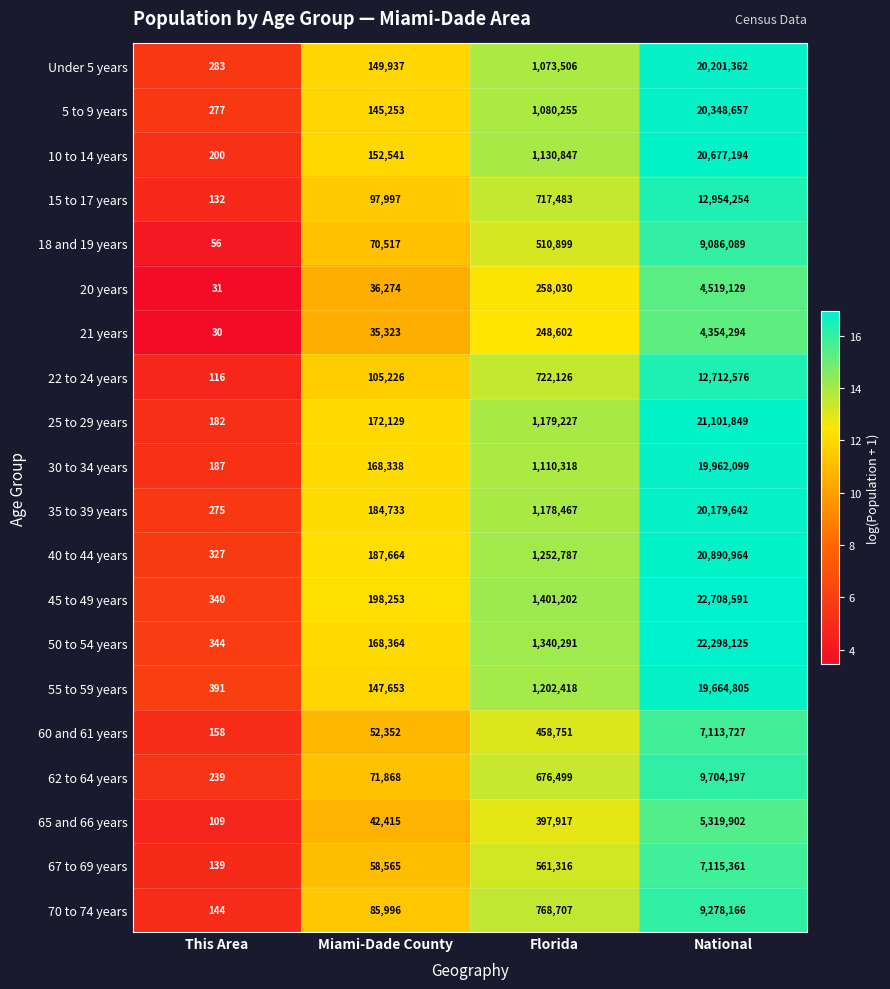

At Florida, list the series in order from largest to smallest.

45 to 49 years, 50 to 54 years, 40 to 44 years, 55 to 59 years, 25 to 29 years, 35 to 39 years, 10 to 14 years, 30 to 34 years, 5 to 9 years, Under 5 years, 70 to 74 years, 22 to 24 years, 15 to 17 years, 62 to 64 years, 67 to 69 years, 18 and 19 years, 60 and 61 years, 65 and 66 years, 20 years, 21 years